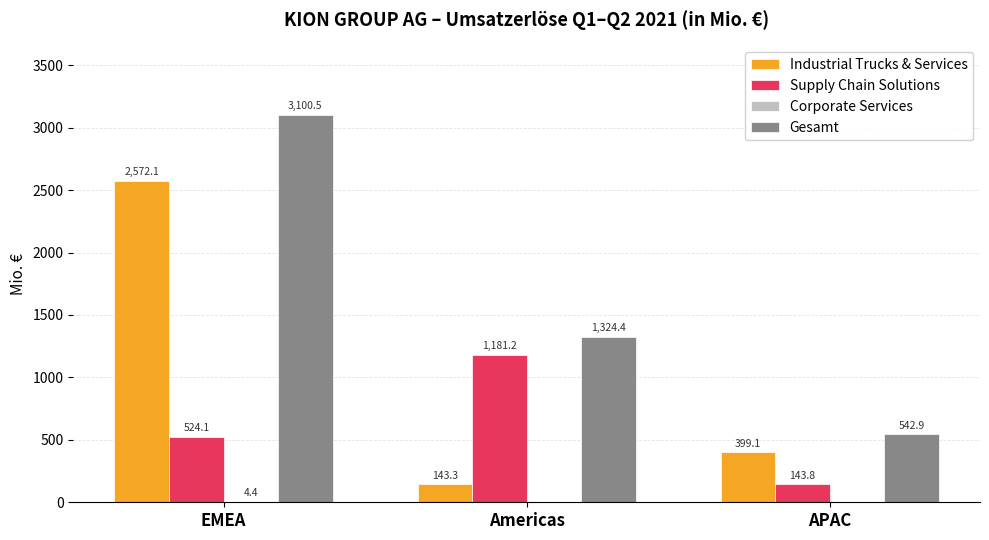

At which category is the sum across all series the highest?

EMEA